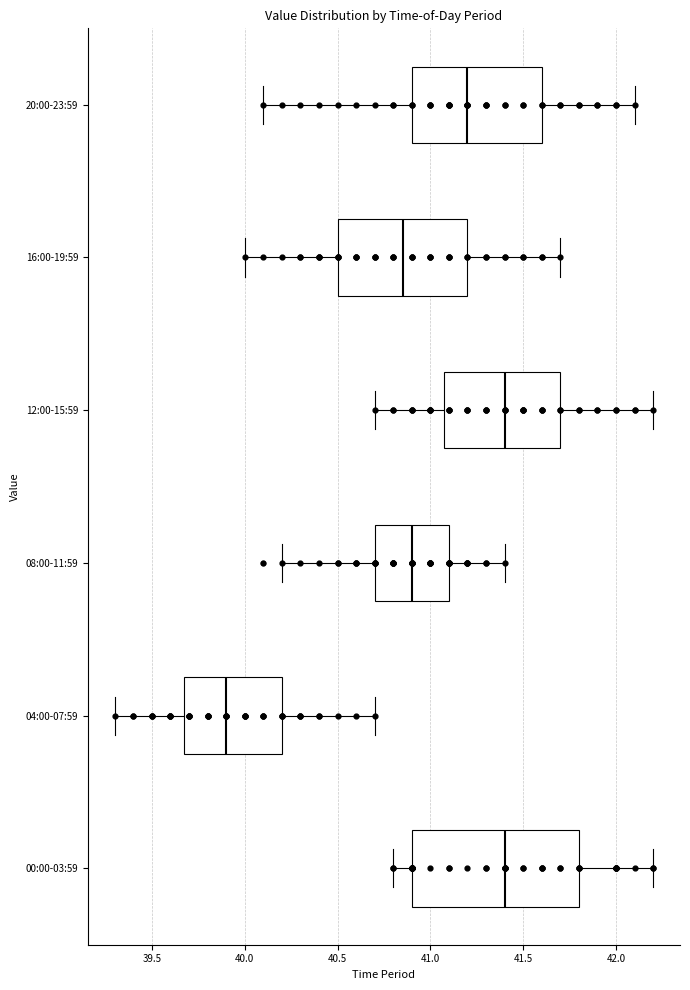

Reading bottom to top, read every box against the x-axis: the position of its median line, the range the box covers, and the ends of its whiskers. The values are not printed on the chart, so give them approximately, as read against the axis.

00:00-03:59: median 41.40, box 40.90 to 41.80, whiskers 40.80 to 42.20
04:00-07:59: median 39.90, box 39.70 to 40.20, whiskers 39.30 to 40.70
08:00-11:59: median 40.90, box 40.70 to 41.10, whiskers 40.20 to 41.40
12:00-15:59: median 41.40, box 41.10 to 41.70, whiskers 40.70 to 42.20
16:00-19:59: median 40.85, box 40.50 to 41.20, whiskers 40.00 to 41.70
20:00-23:59: median 41.20, box 40.90 to 41.60, whiskers 40.10 to 42.10